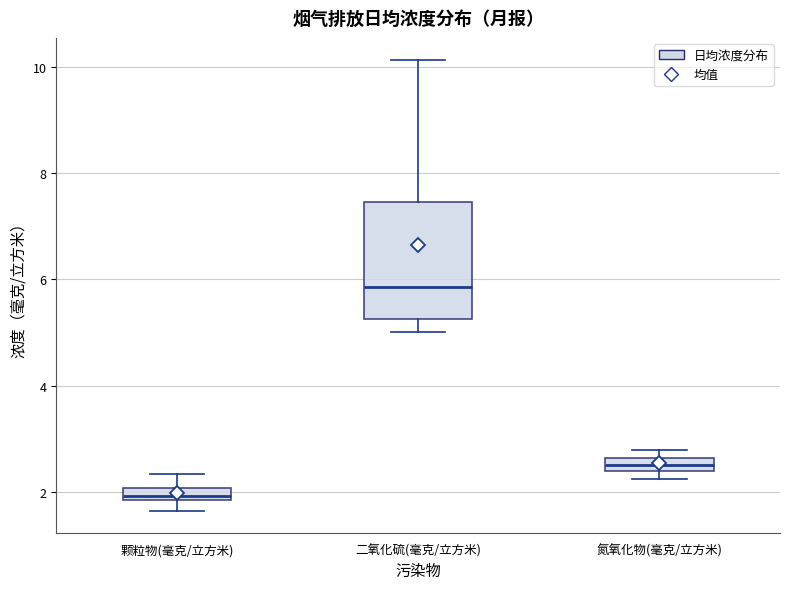

Which box's median line is the highest?

二氧化硫(毫克/立方米)